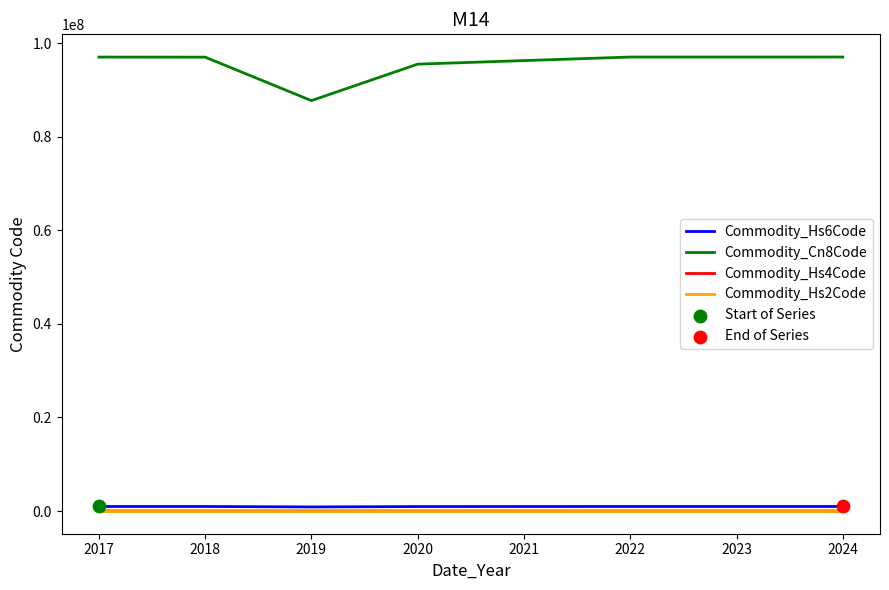

Which series has the largest range (max minus min)?

Commodity_Cn8Code